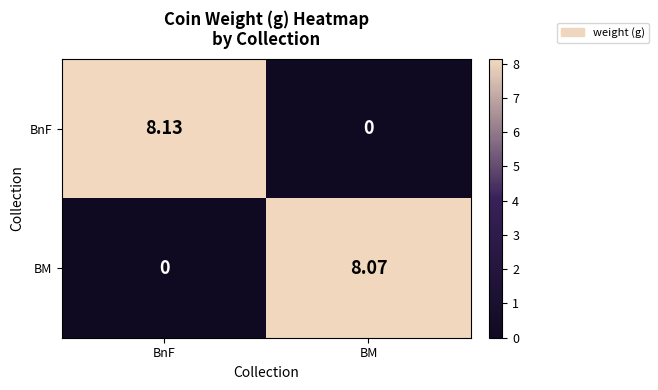

List the labels in order of BM value, largest first.

BM, BnF